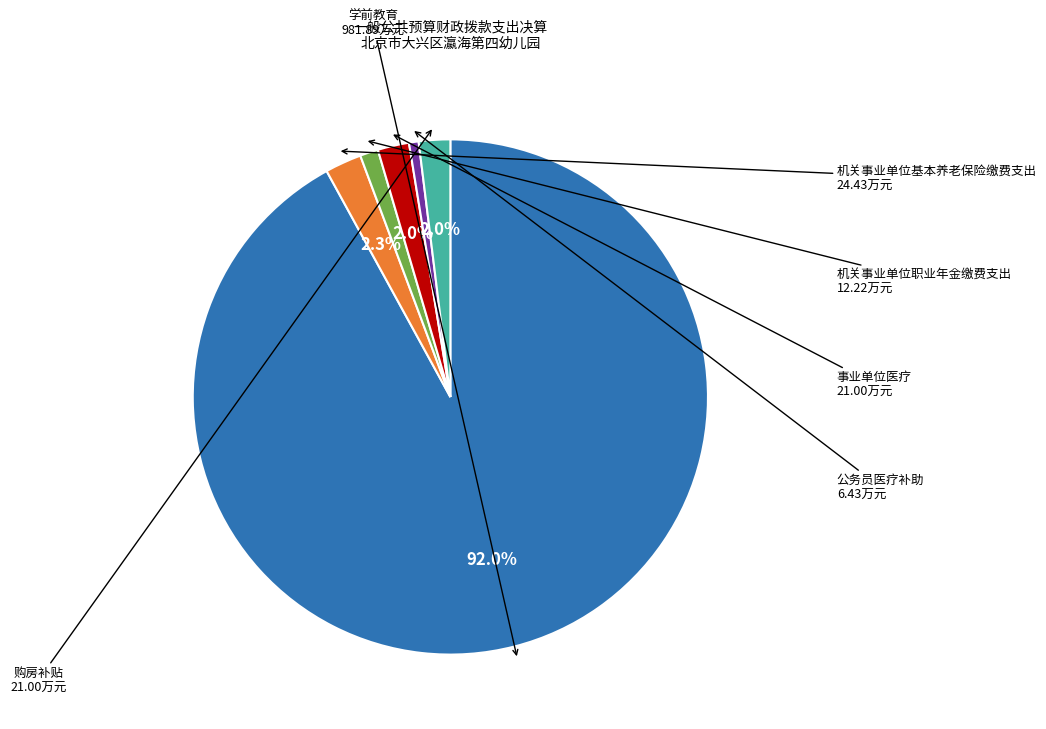

To the nearest percent, what is the difference between the largest and smallest slice percentages?

91%